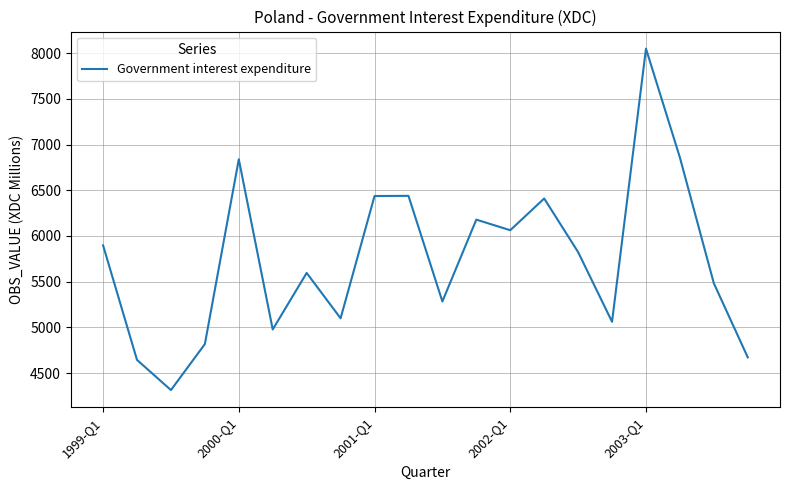

What is the minimum value shown in the chart?

4315